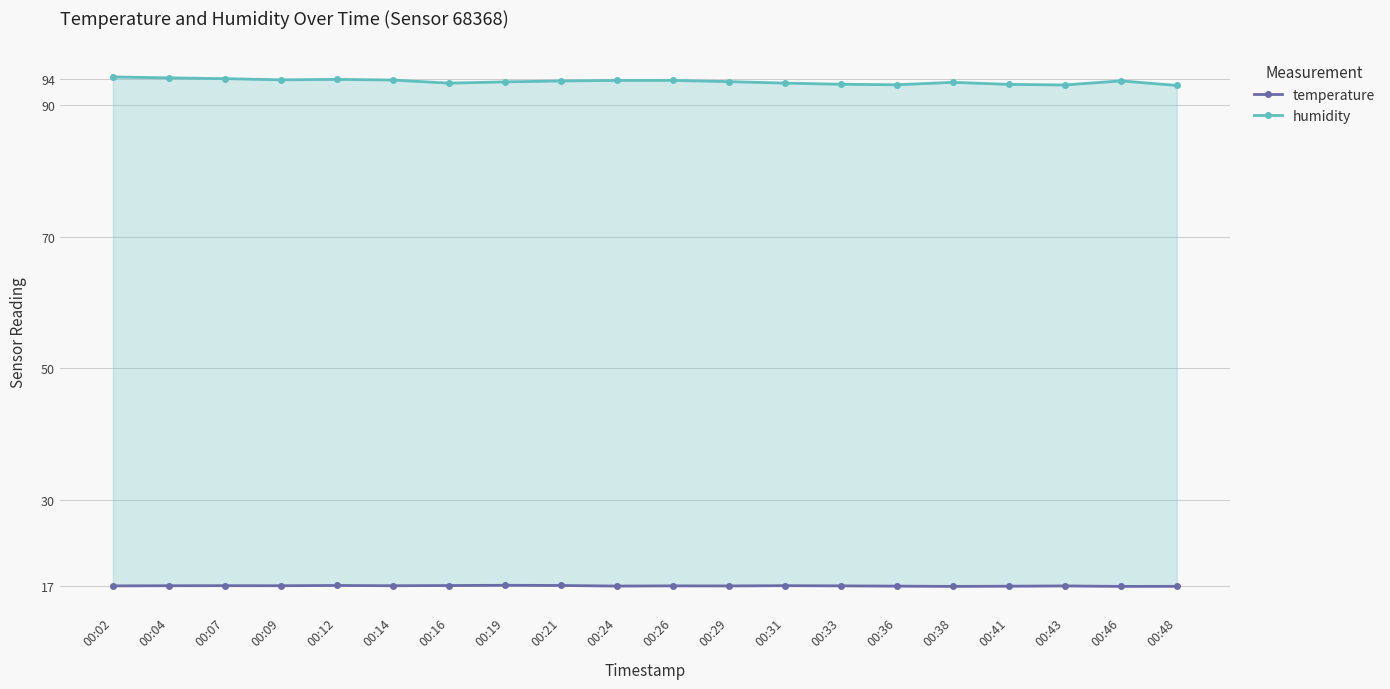

What is the smallest value displayed?

16.9